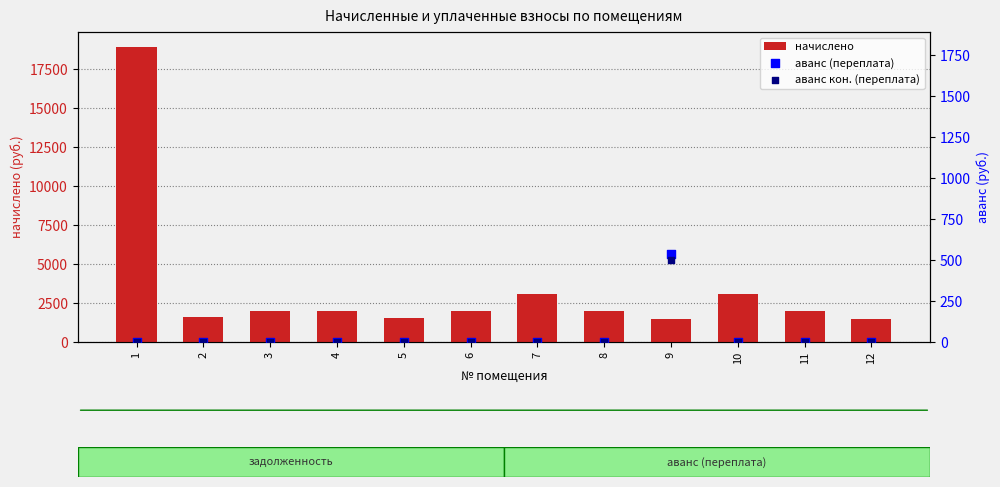

At how many categories does at least one series exceed 12329?

1